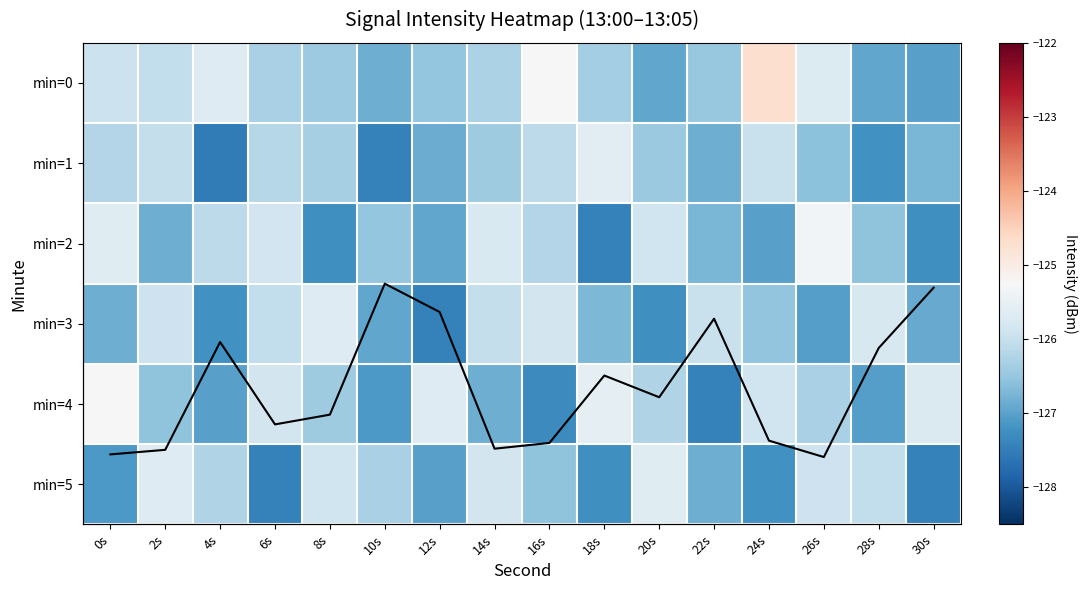

True or false: min=5 has a value of -126.1 at 28s.

True